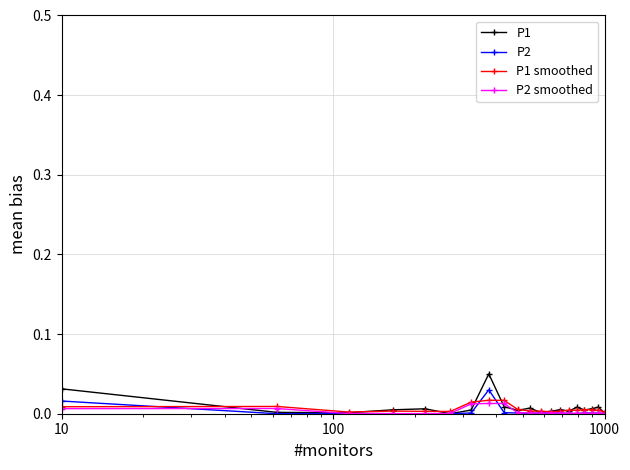

Count the P1 smoothed values in the range 0 to 1.

20